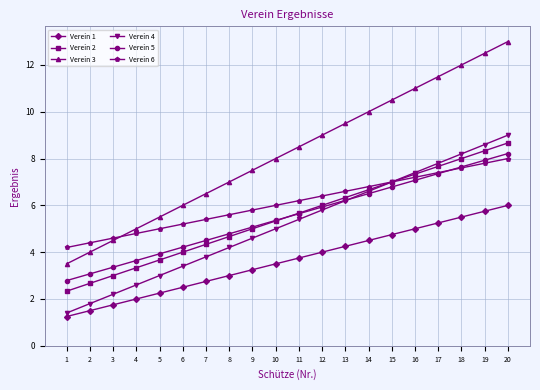

Is the value of Verein 1 at 6 greater than the value of Verein 6 at 9?

No